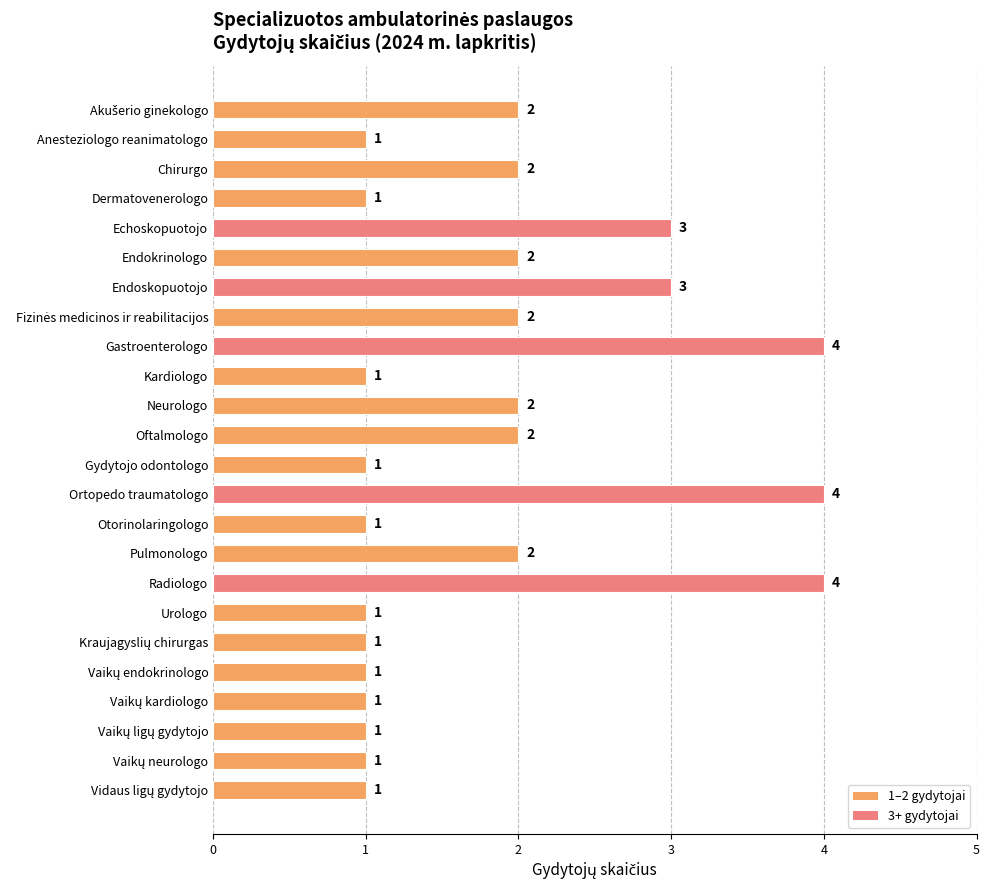

How many values are between 1 and 2?

19